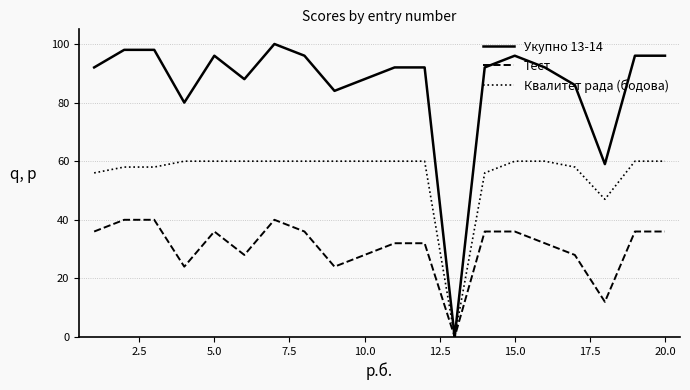

Is this an area chart (filled region under the line)?

No